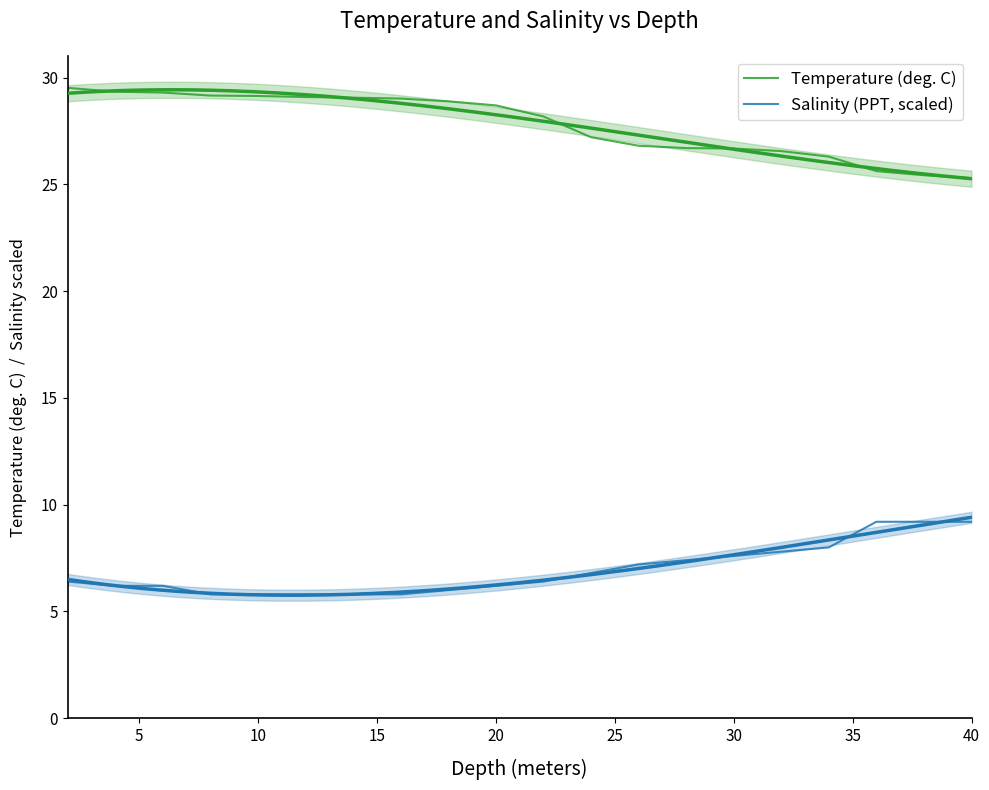

True or false: Salinity (PPT, scaled) and Temperature (deg. C) intersect in this chart.

False